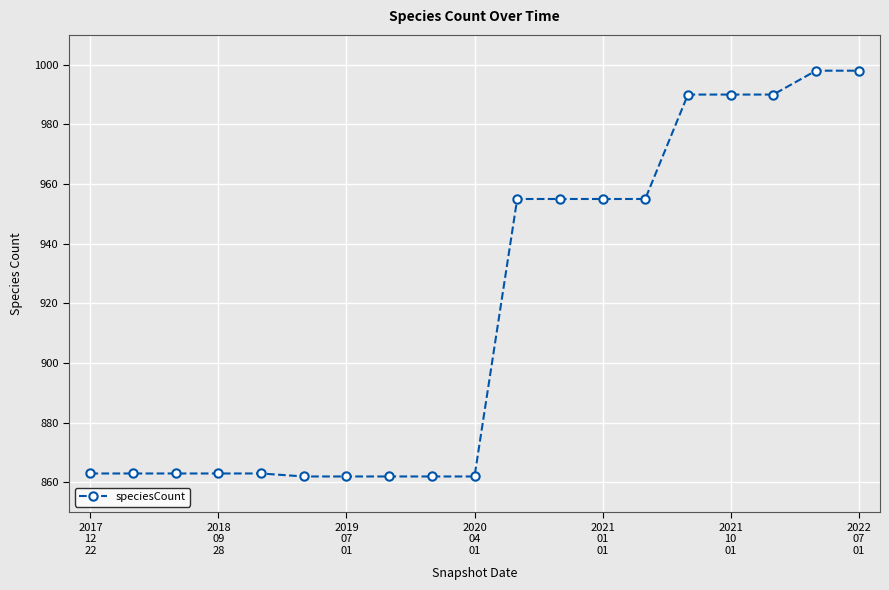

What is the maximum value shown in the chart?

998